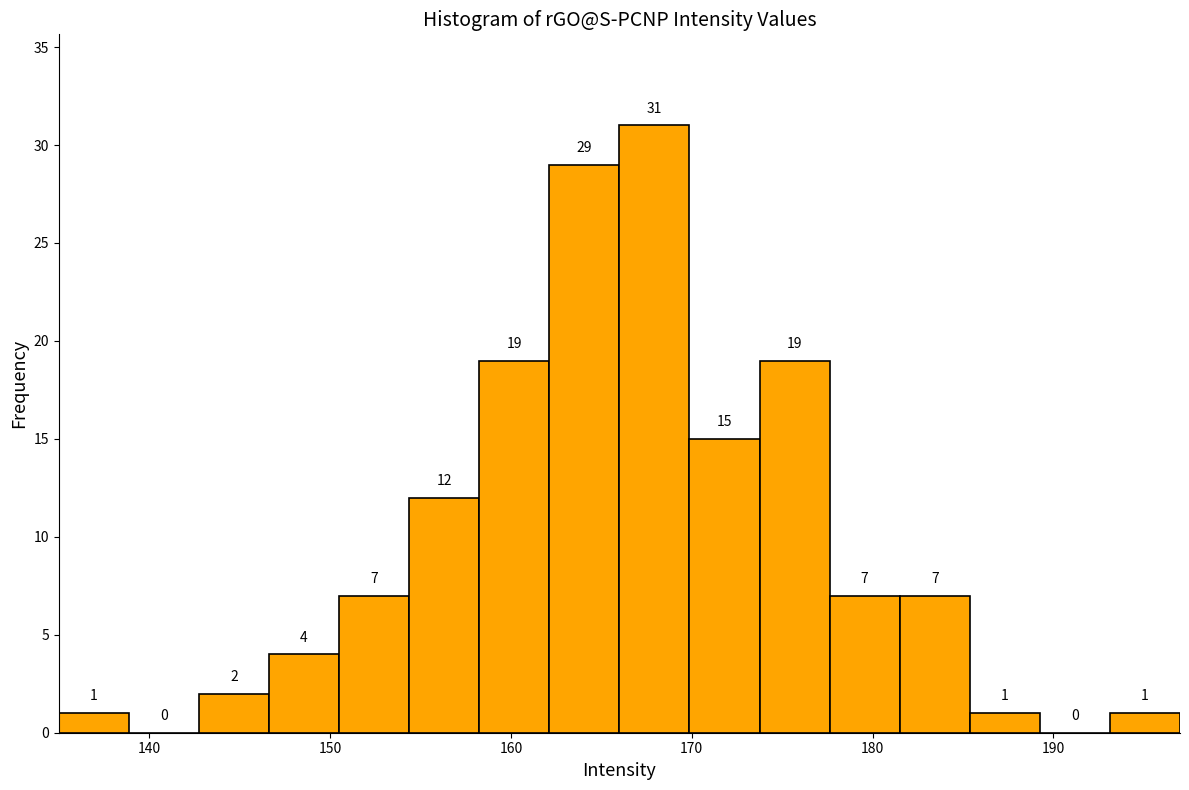

Read against the x-axis, roughly where is the centre of the tallest bar?

168